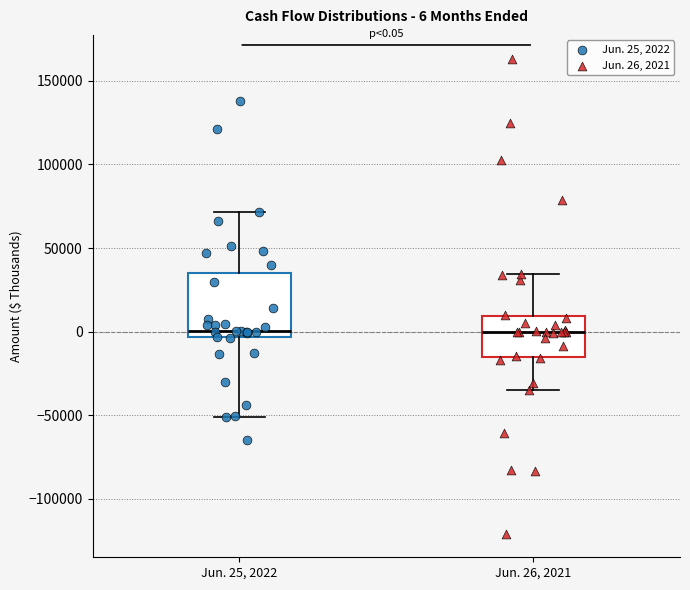

Which box is the tallest, from its lower edge to its upper edge?

Jun. 25, 2022